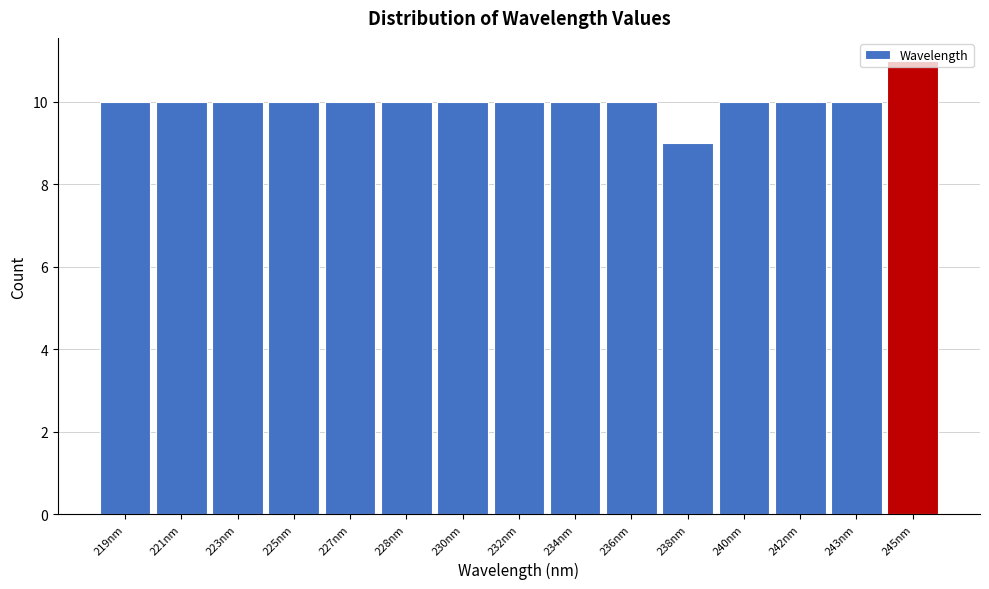

Approximately how many times larger is the value at 232nm compared to 221nm?

1.0